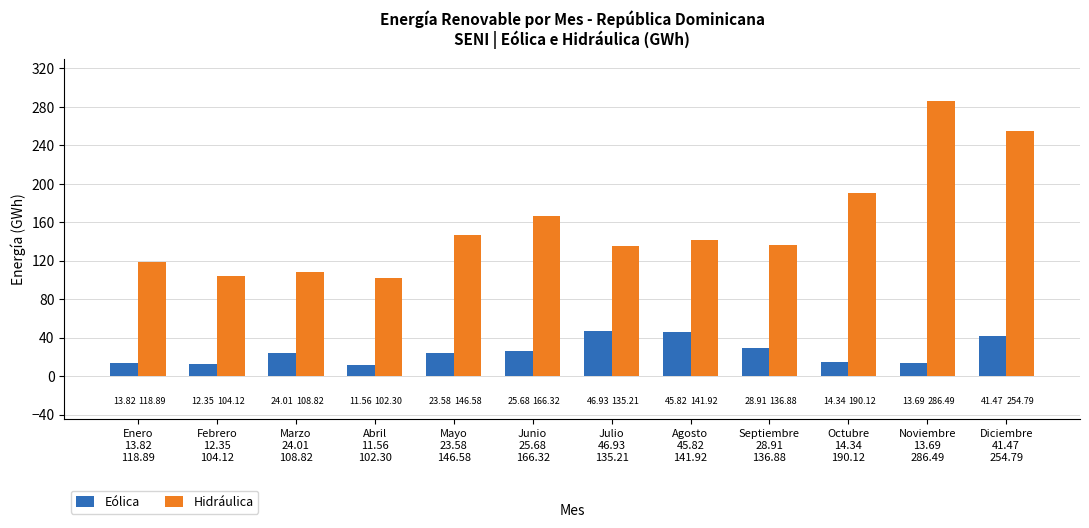

Which series has the largest total across all categories?

Hidráulica